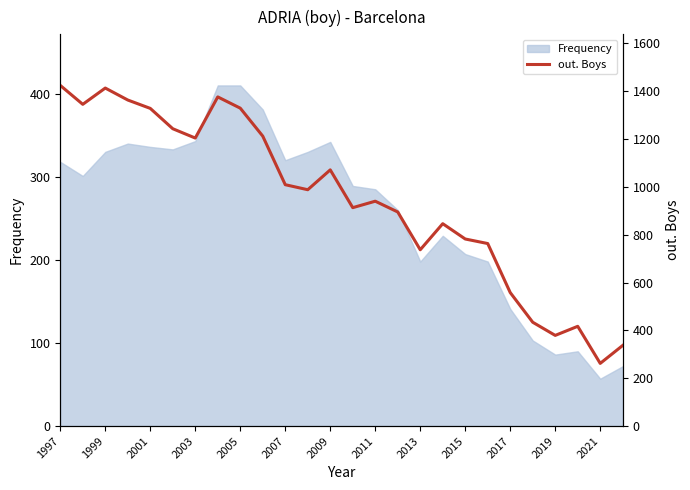

True or false: Frequency has a value of 342 at 2009.

True